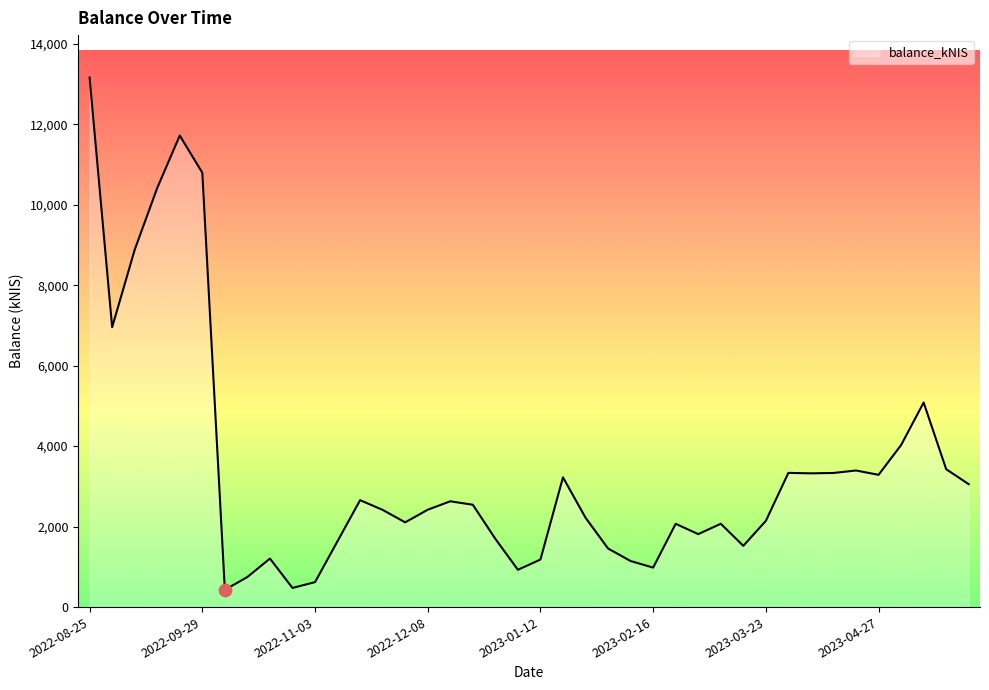

What is the difference between the maximum and minimum values?

12731.8